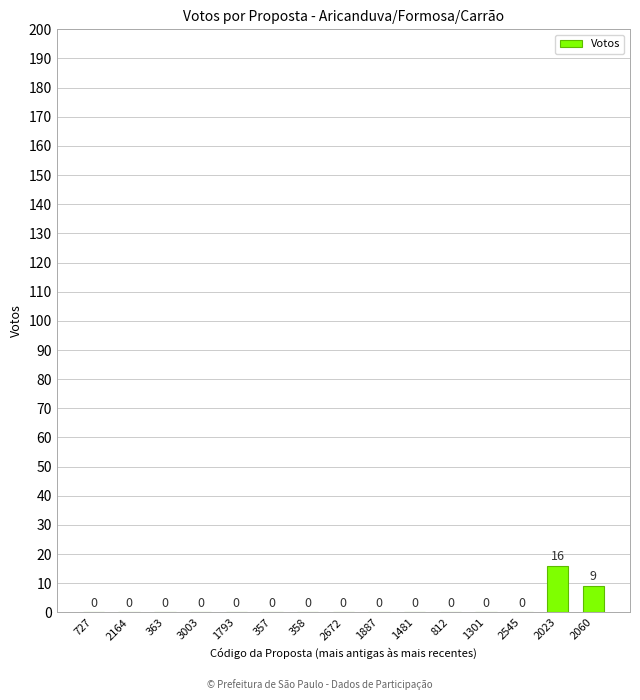

What is the difference between the values at 1793 and 2060?

9